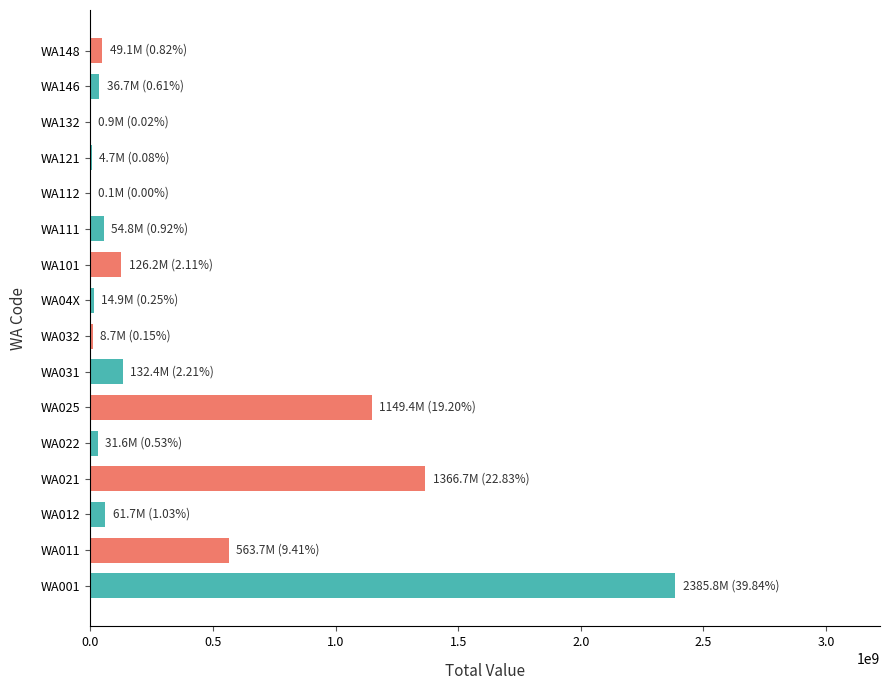

What is the average value?

374235427.7